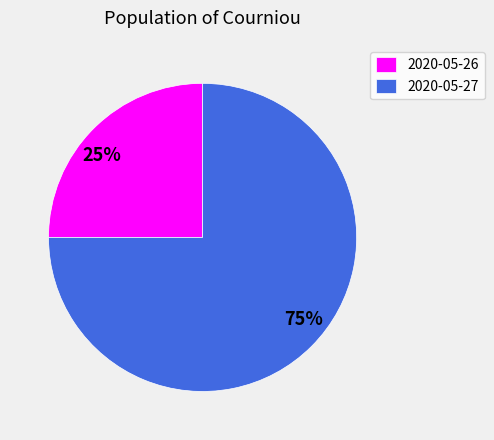

The 2020-05-26 slice represents 17% of the pie. True or false?

False